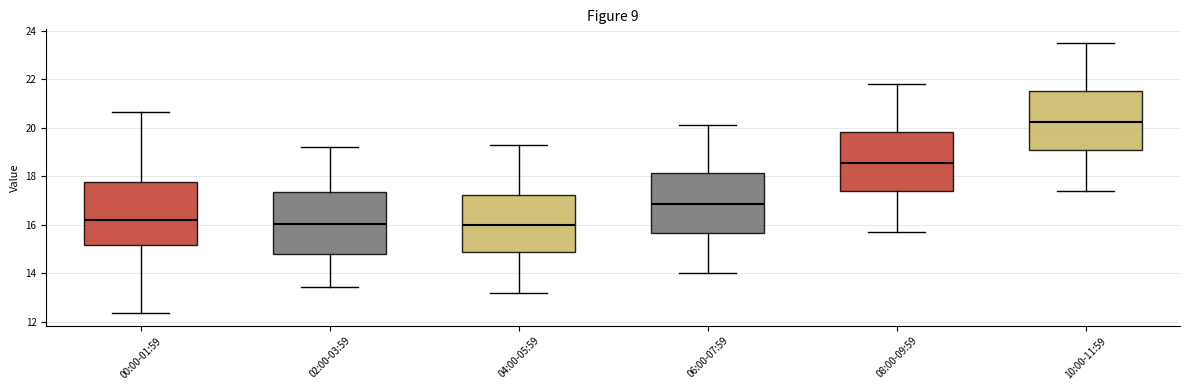

Reading left to right, transcribe this box plot: for each box, give where its median line is, the range the box spans, and where its two whiskers end, as read against the y-axis. The values are not printed on the chart, so give them approximately, as read against the axis.

00:00-01:59: median 16.2, box 15.2 to 17.8, whiskers 12.4 to 20.6
02:00-03:59: median 16.0, box 14.8 to 17.4, whiskers 13.4 to 19.2
04:00-05:59: median 16.0, box 14.8 to 17.2, whiskers 13.2 to 19.4
06:00-07:59: median 16.8, box 15.6 to 18.2, whiskers 14.0 to 20.2
08:00-09:59: median 18.6, box 17.4 to 19.8, whiskers 15.8 to 21.8
10:00-11:59: median 20.2, box 19.0 to 21.6, whiskers 17.4 to 23.6